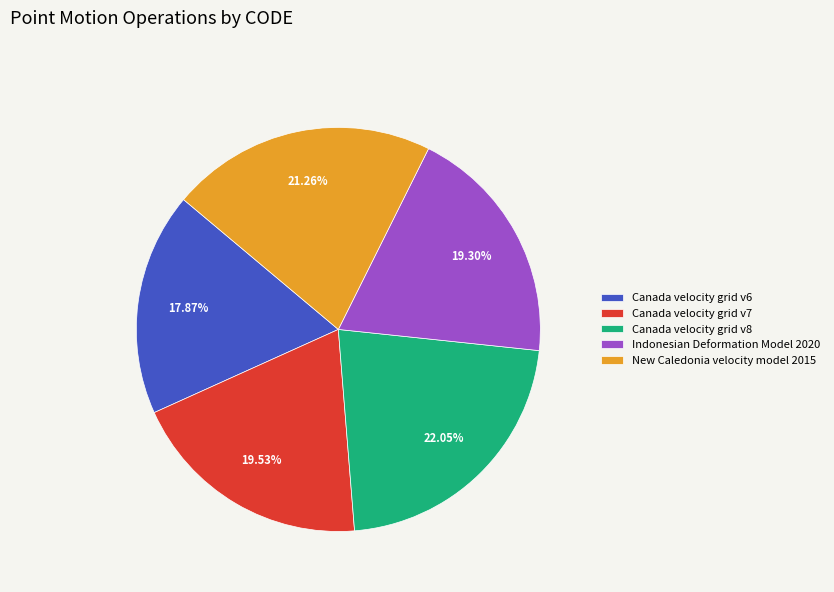

Does any single category account for the majority?

No